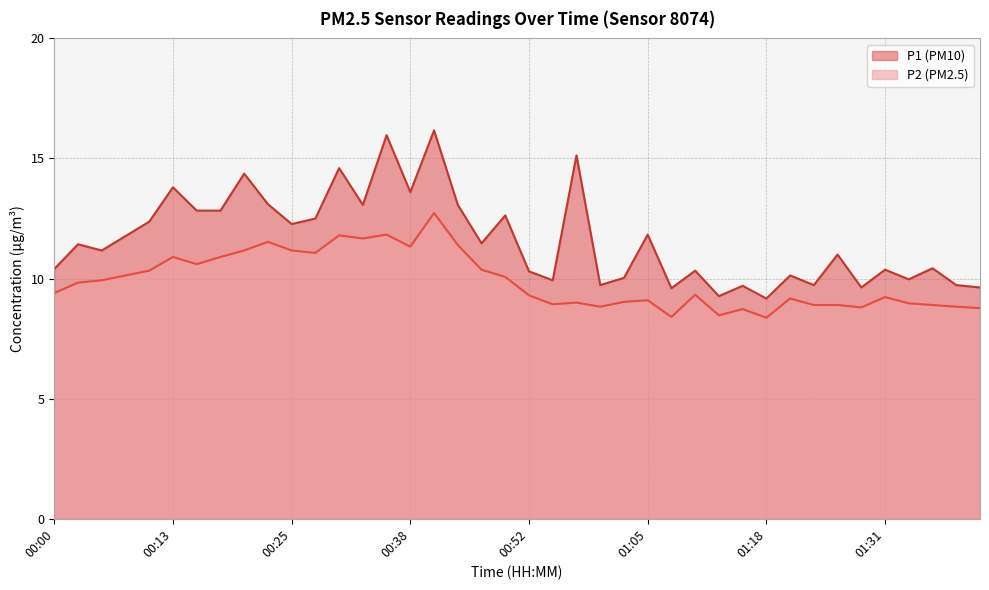

What is the minimum value shown in the chart?

8.4